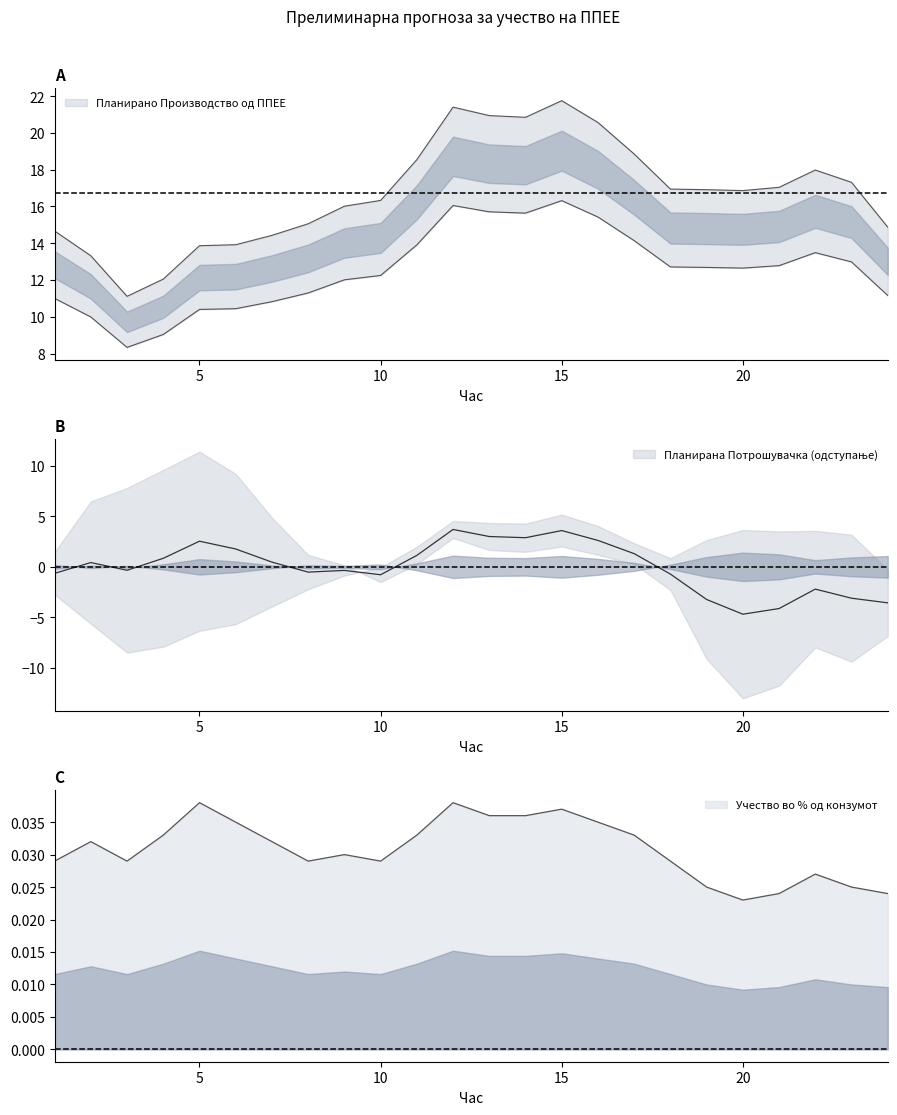

Where is Планирано Производство од ППЕЕ nearest to the value 16?

9